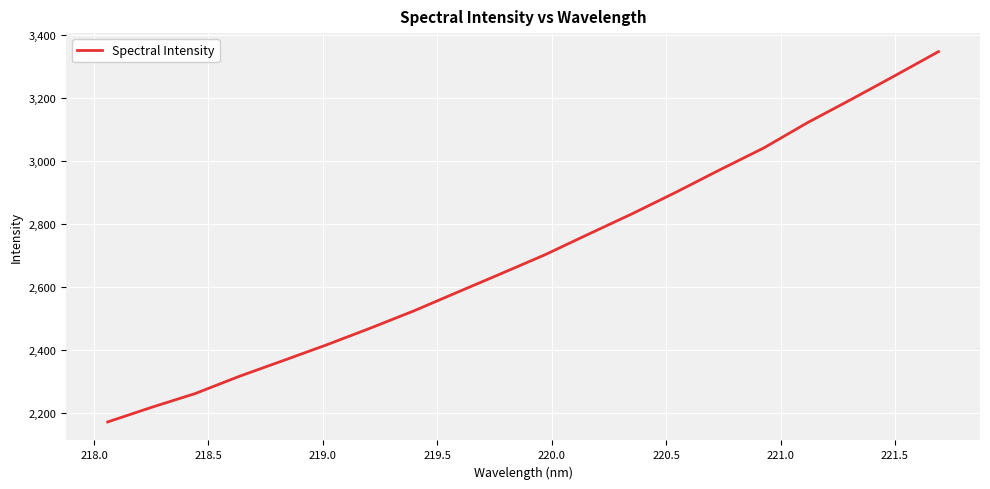

What is the smallest value displayed?

2171.0